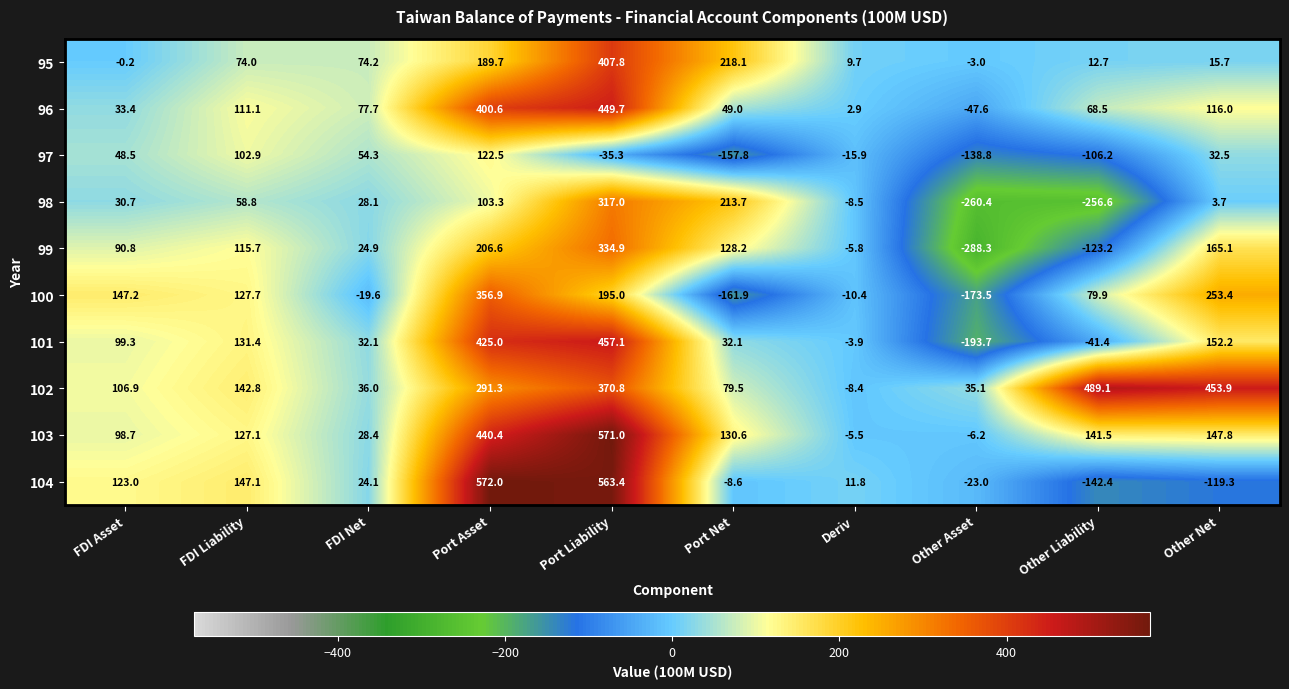

How many categories are shown in the chart?

10